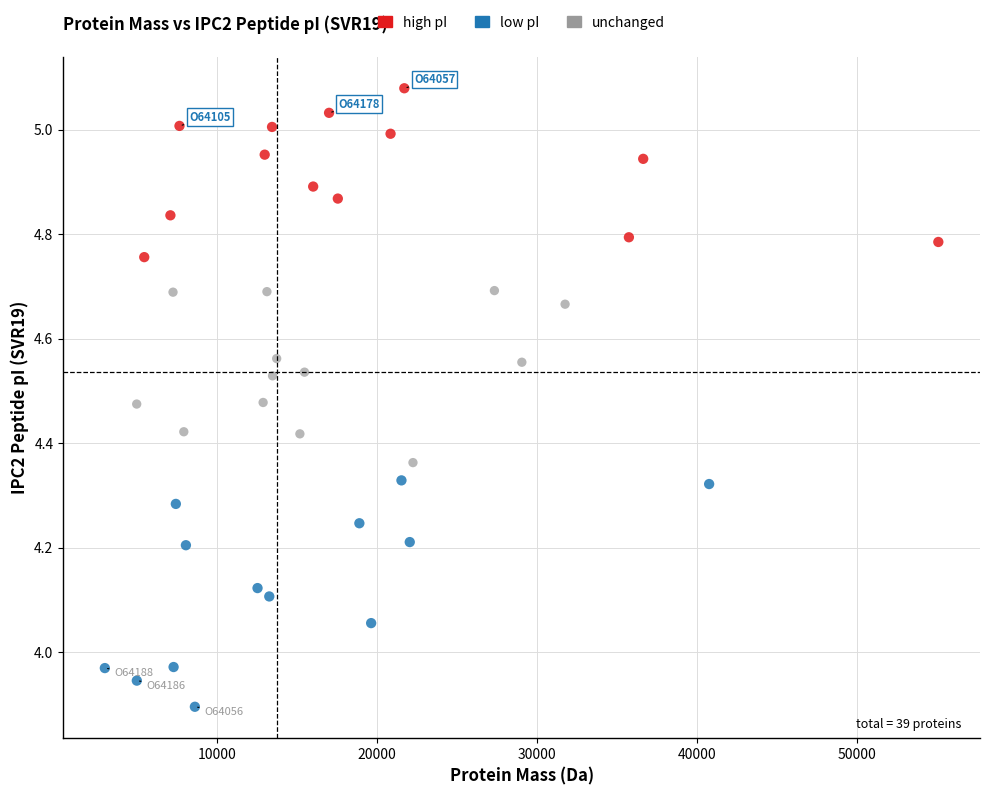

Which series reaches the maximum Y coordinate?

high pI